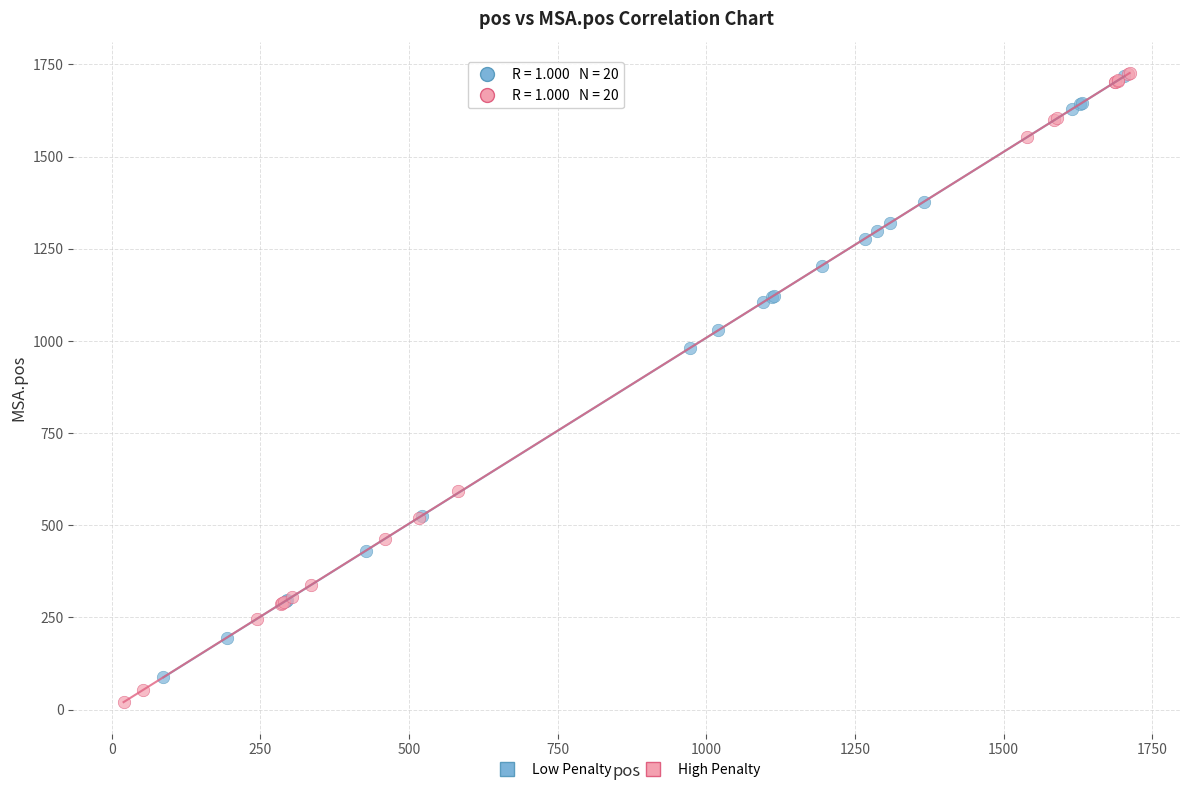

Which series has the largest Y range (max minus min)?

High Penalty